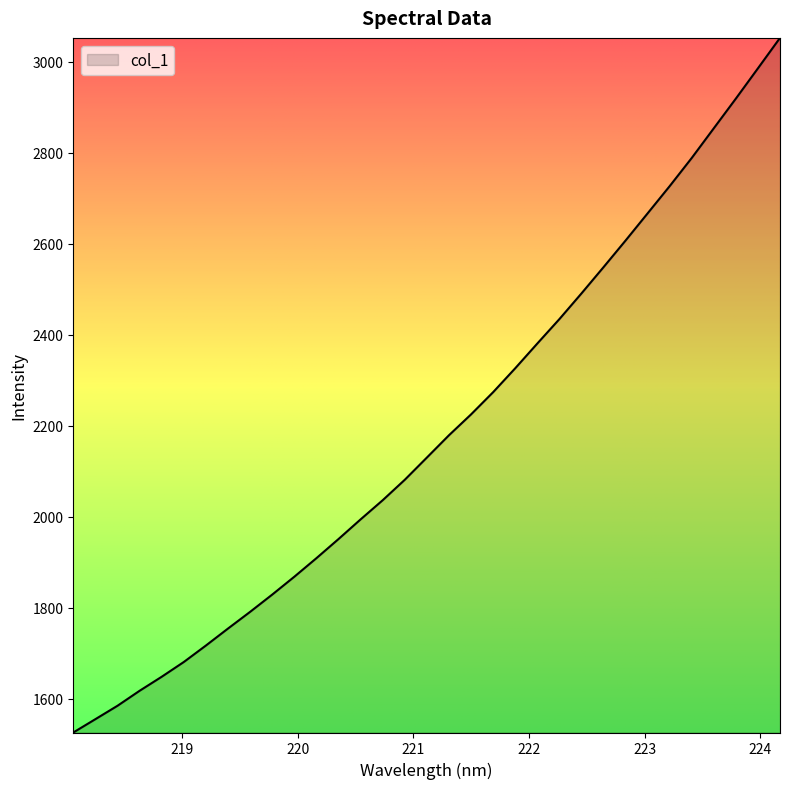

What is the smallest value displayed?

1526.1